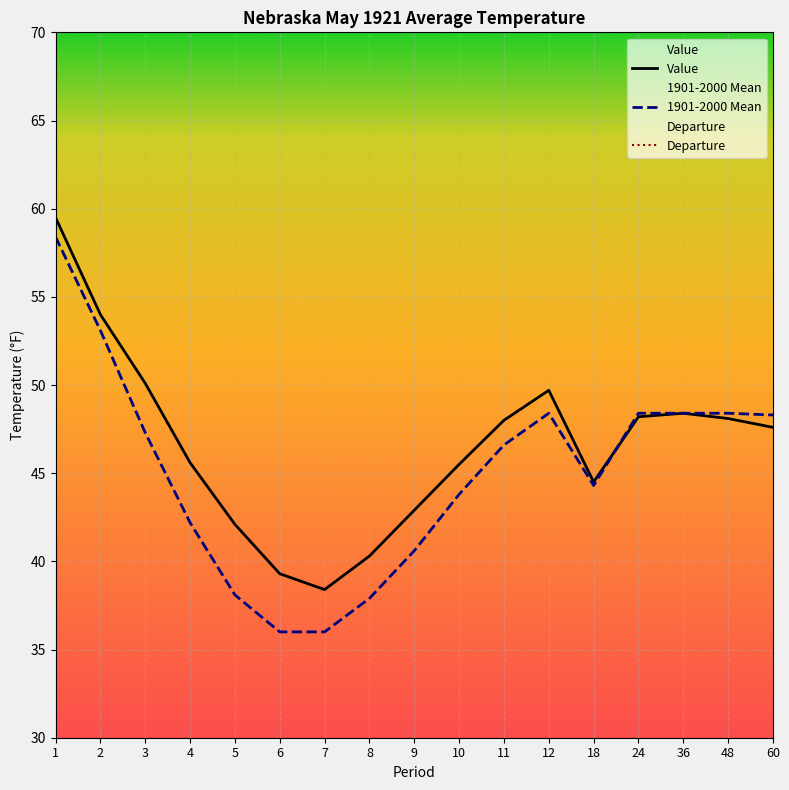

True or false: Departure and Value cross at least once.

False